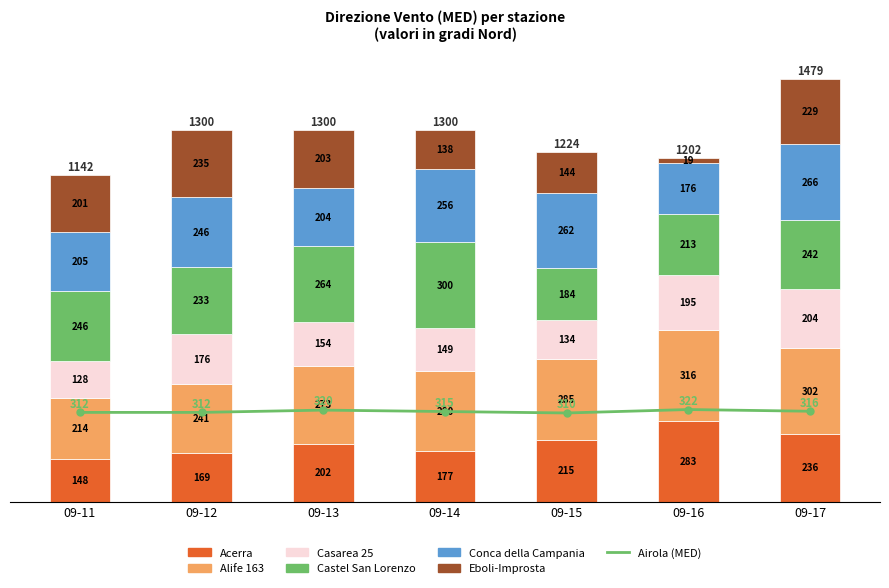

What is the value of the Conca della Campania bar at the 2nd from the left?

246